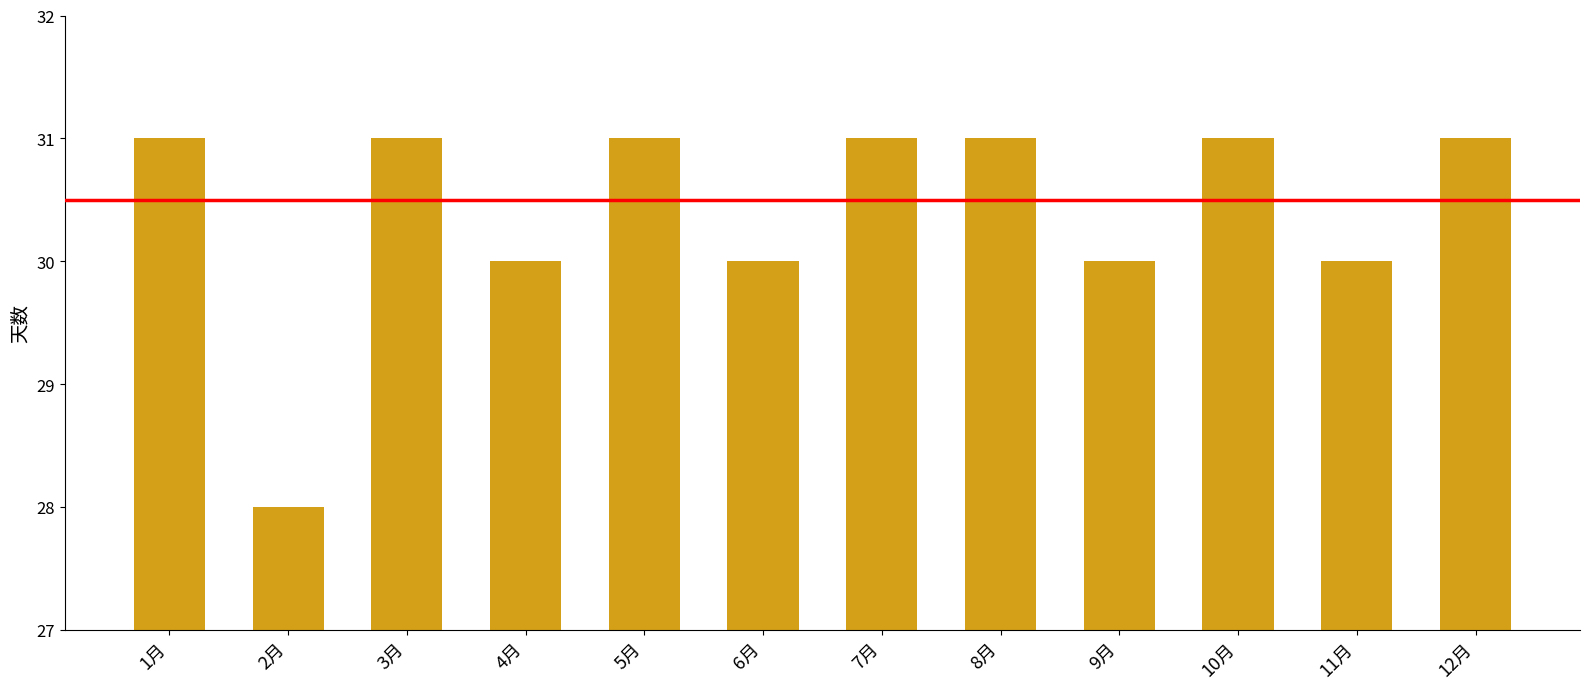

How many data points are less than 31?

5